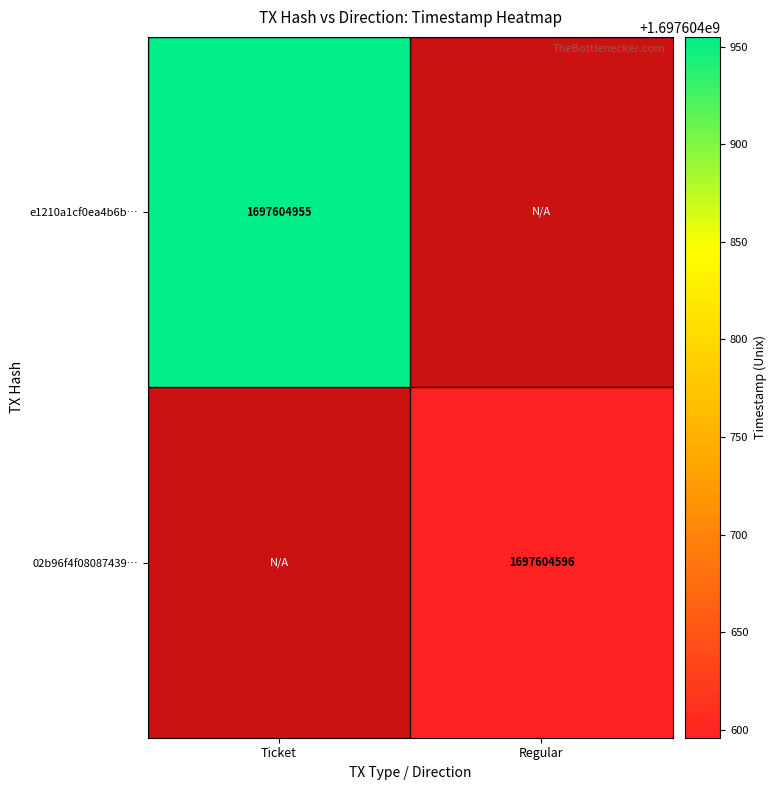

The 02b96f4f08087439… series shows 597885847 at Regular. True or false?

False